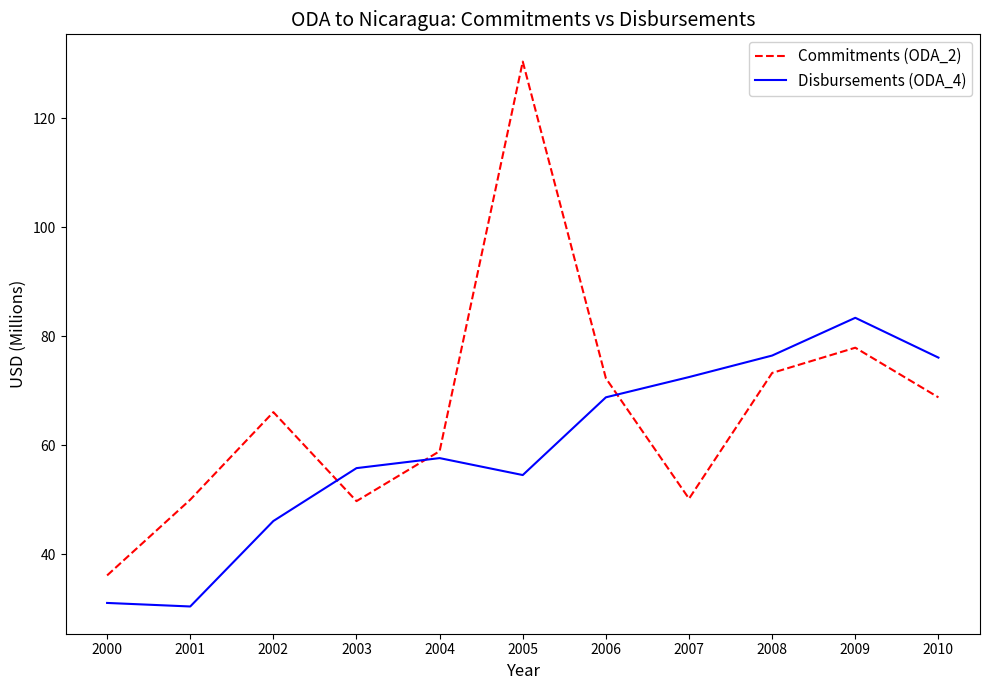

The value of Disbursements (ODA_4) at 2006 is 68.8. True or false?

True